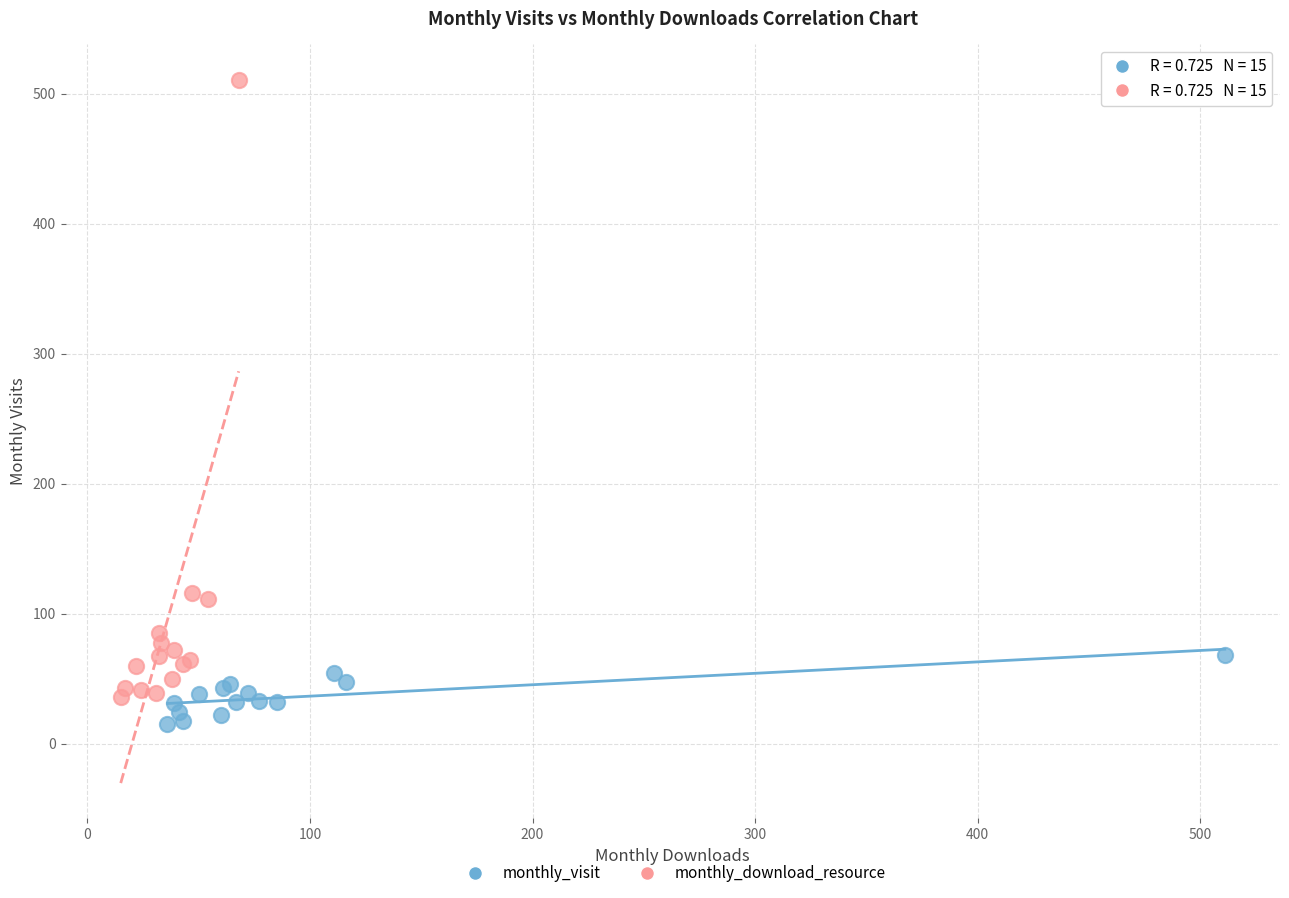

Which series has the largest Y range (max minus min)?

monthly_download_resource